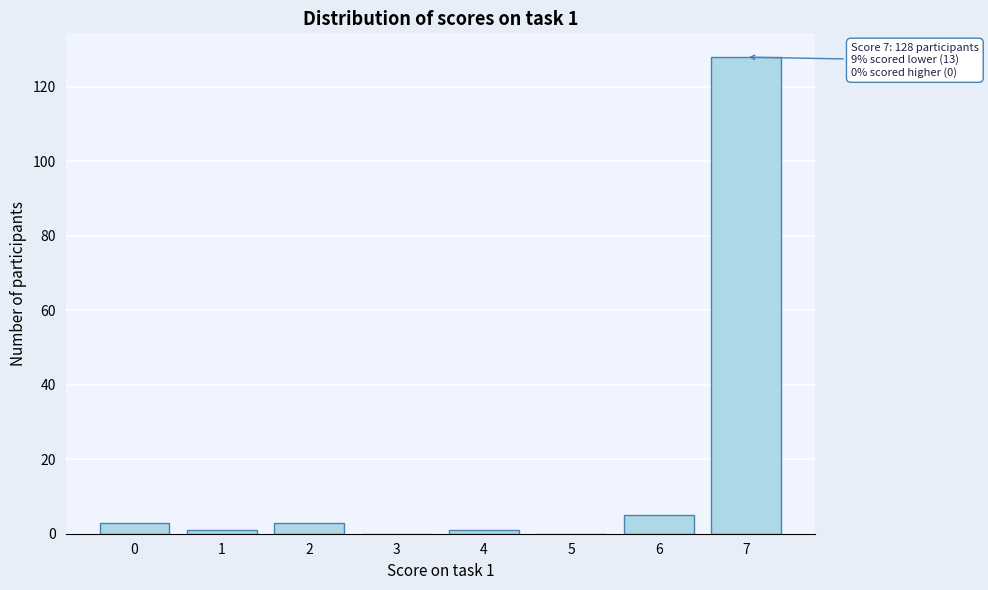

Reading left to right, transcribe all the data shown in this chart.

0=3	1=1	2=3	3=0	4=1	5=0	6=5	7=128